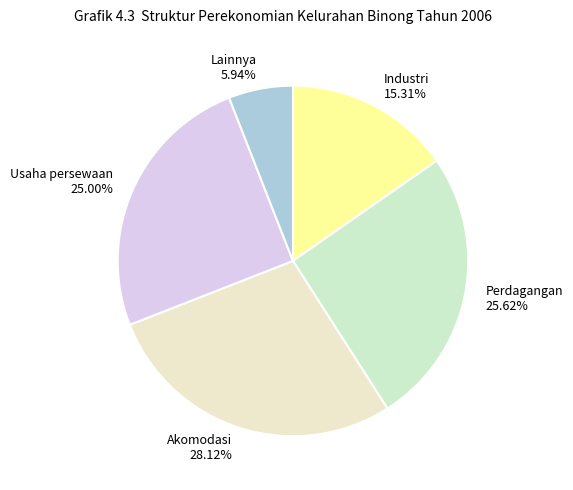

What is the smallest slice in the pie chart?

Lainnya